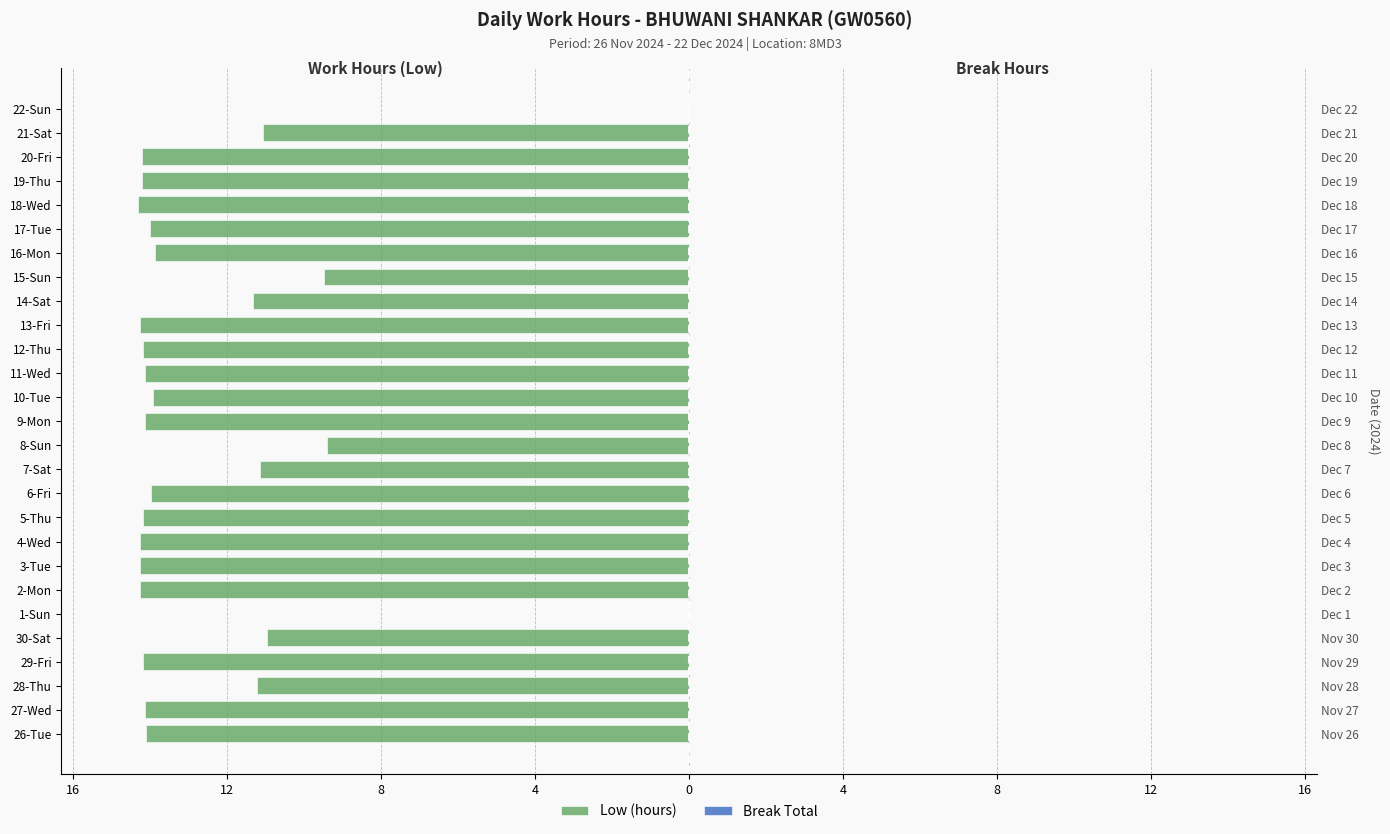

What is the value of the Low (hours) bar at the 20th from the left?

-9.5